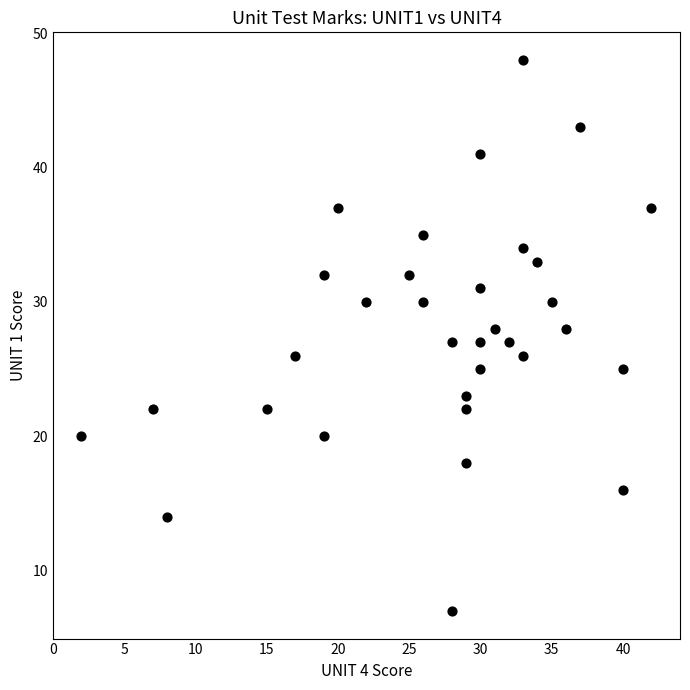

What is the range of X values (max minus min)?

40